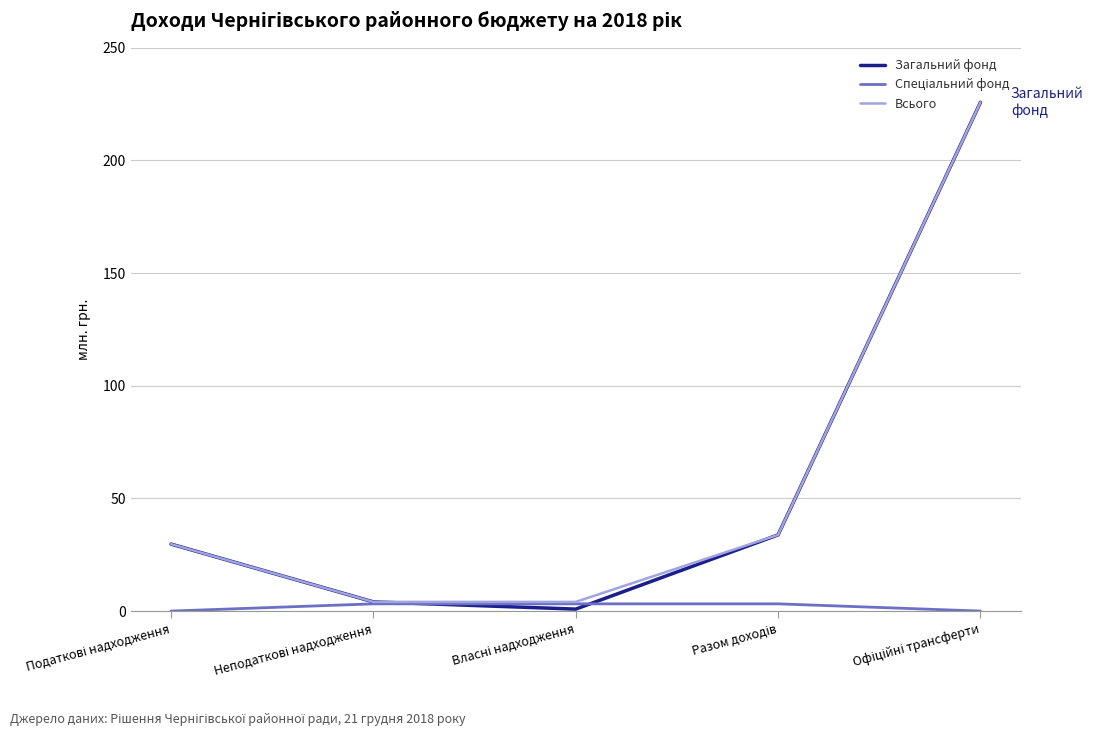

Which series has the widest spread of values?

Загальний фонд